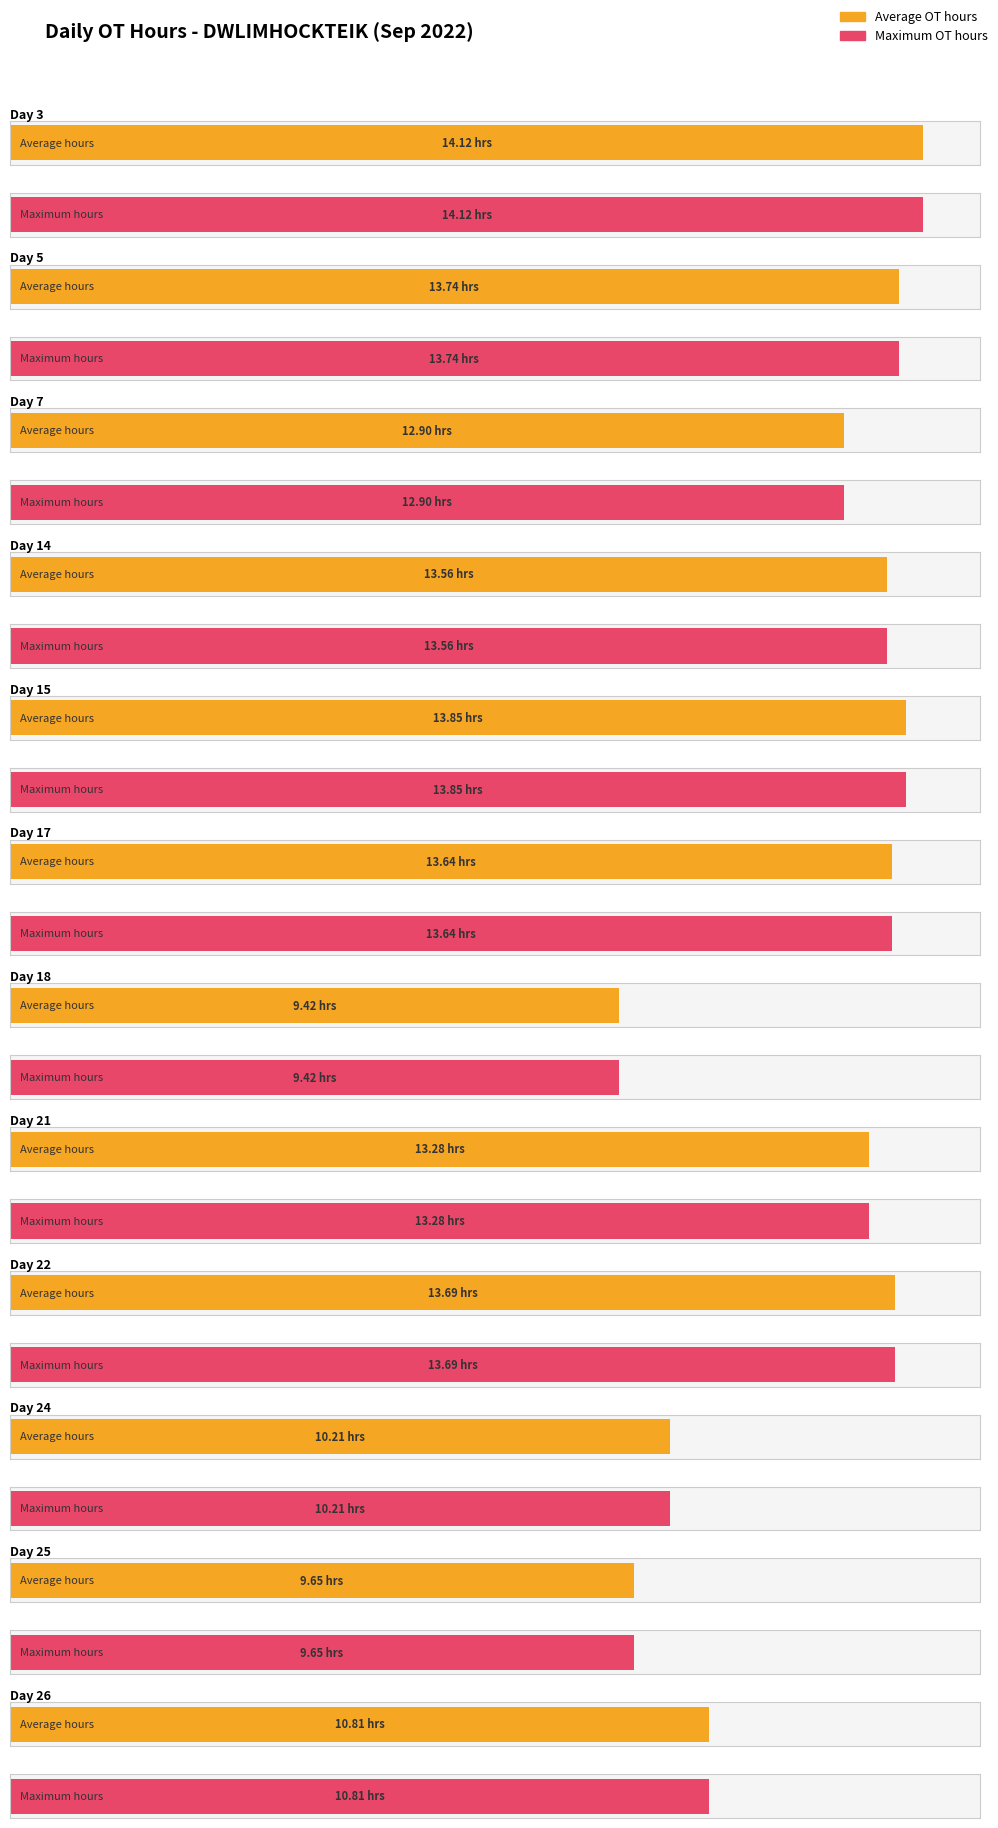

Reading right to left, extract all data points from this chart.

Average utilization: 10.8	9.7	10.2	13.7	13.3	9.4	13.6	13.8	13.6	12.9	13.7	14.1
Maximum utilization: 10.8	9.7	10.2	13.7	13.3	9.4	13.6	13.8	13.6	12.9	13.7	14.1